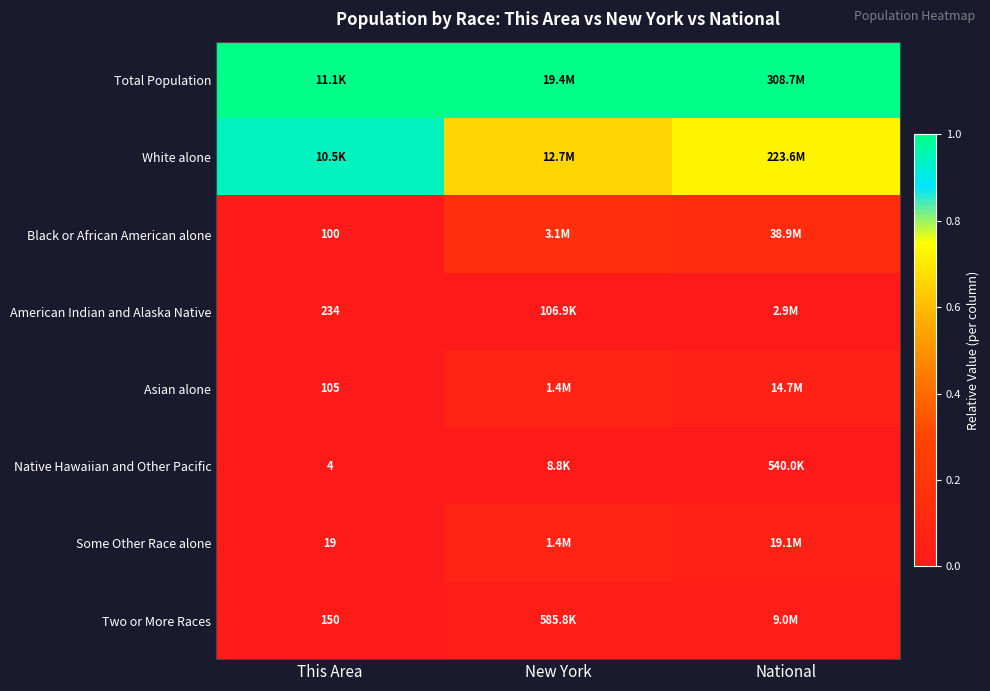

List the series in order of their peak value, lowest first.

Native Hawaiian and Other Pacific, American Indian and Alaska Native, Two or More Races, Asian alone, Some Other Race alone, Black or African American alone, White alone, Total Population